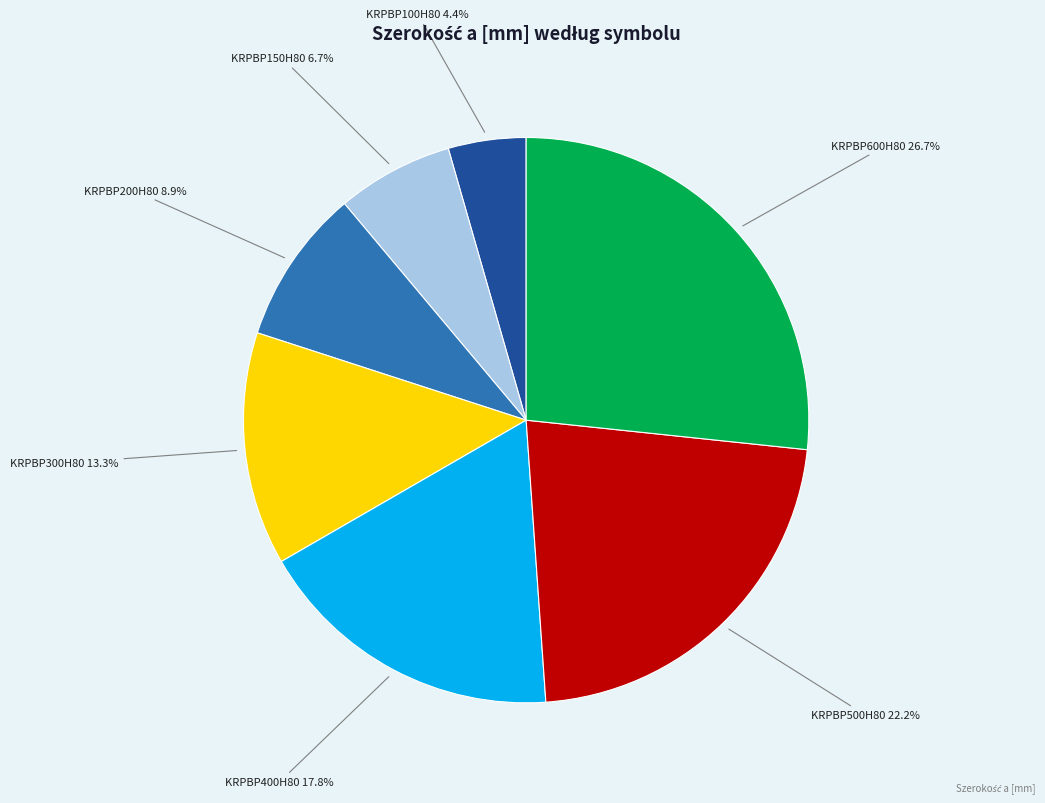

Does KRPBP500H80 represent more than half of the total?

No